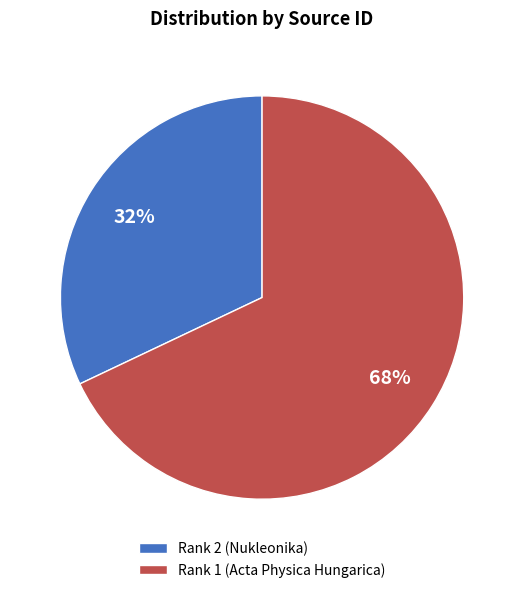

Is it true that Rank 2 (Nukleonika) is 32% of the pie?

True